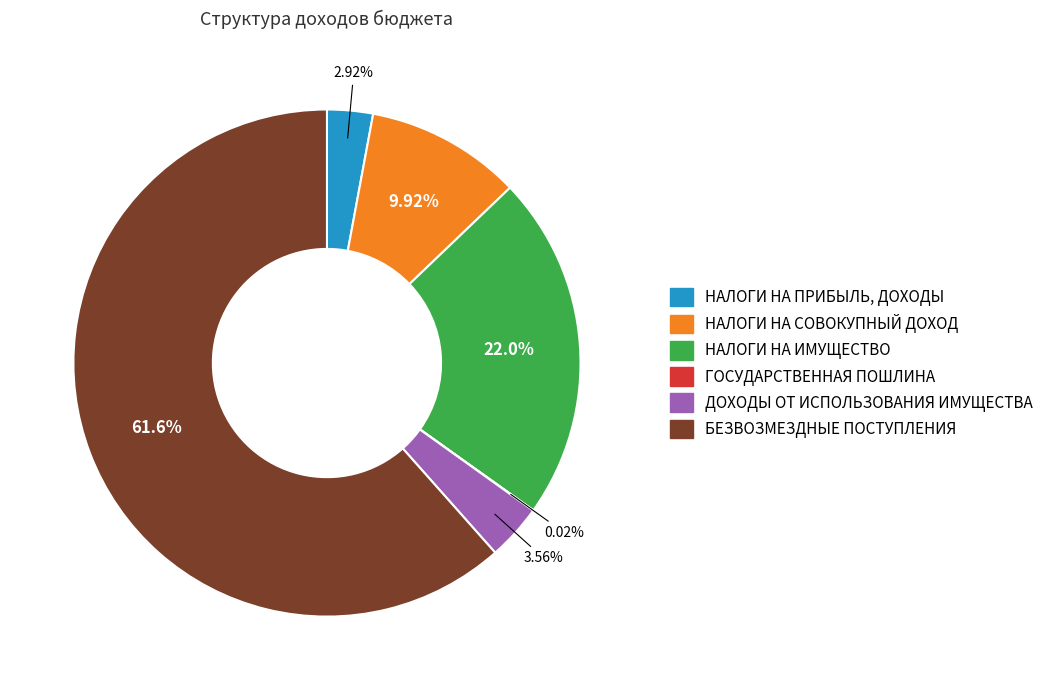

What is the total percentage of ДОХОДЫ ОТ ИСПОЛЬЗОВАНИЯ ИМУЩЕСТВА and БЕЗВОЗМЕЗДНЫЕ ПОСТУПЛЕНИЯ?

65.1%